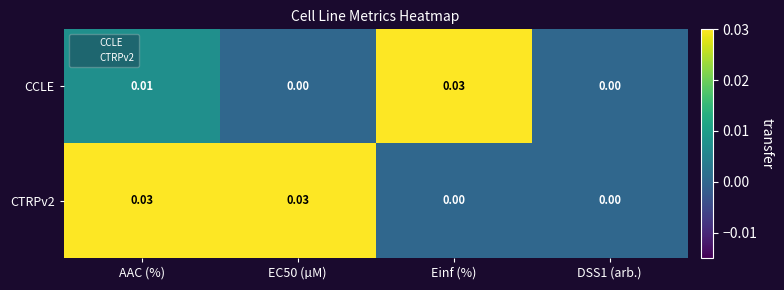

Is the value of CTRPv2 at Einf (%) greater than the value of CCLE at Einf (%)?

No